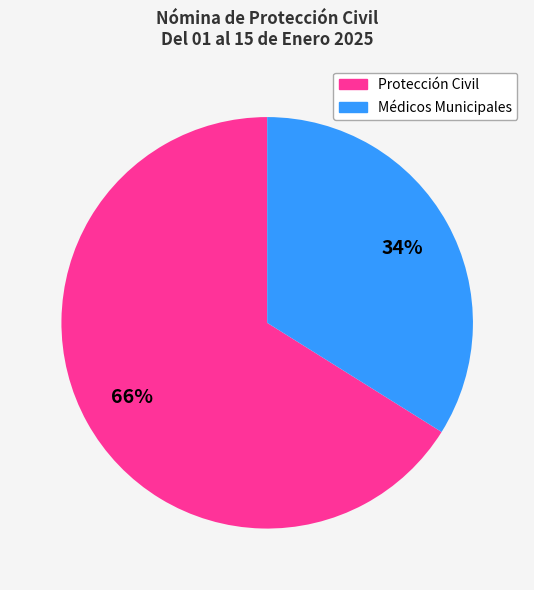

How many segments does this pie chart have?

2